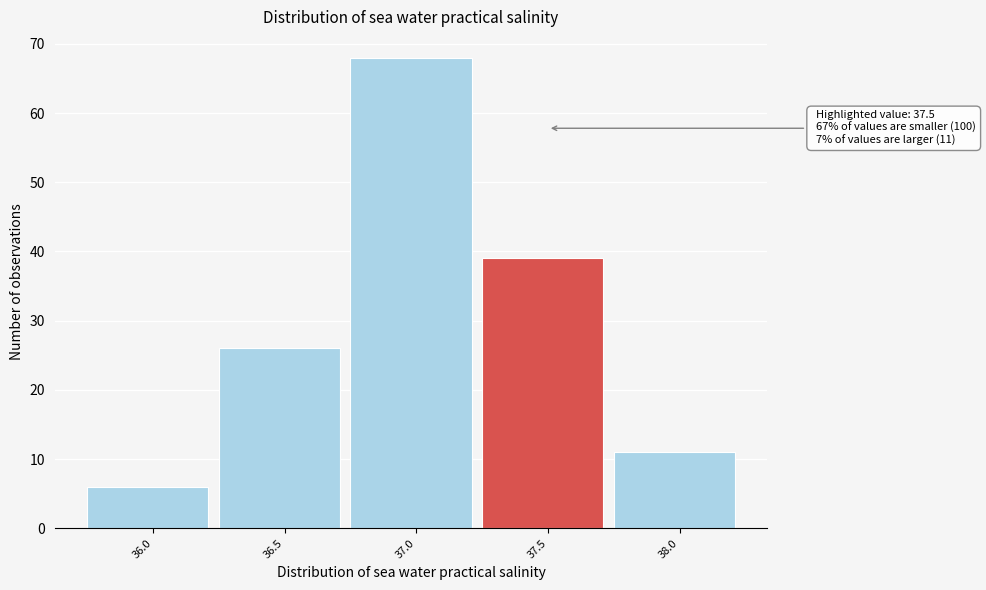

Reading right to left, list all the values displayed in this chart.

38.0=11	37.5=39	37.0=68	36.5=26	36.0=6